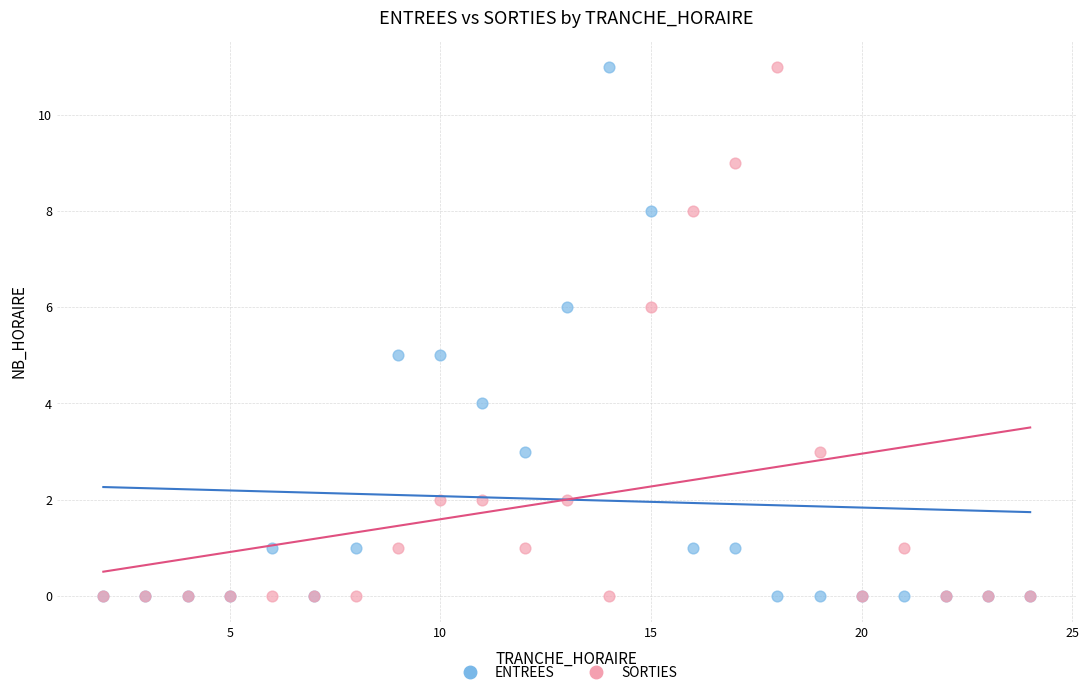

What are all the series names shown in the legend?

ENTREES, SORTIES